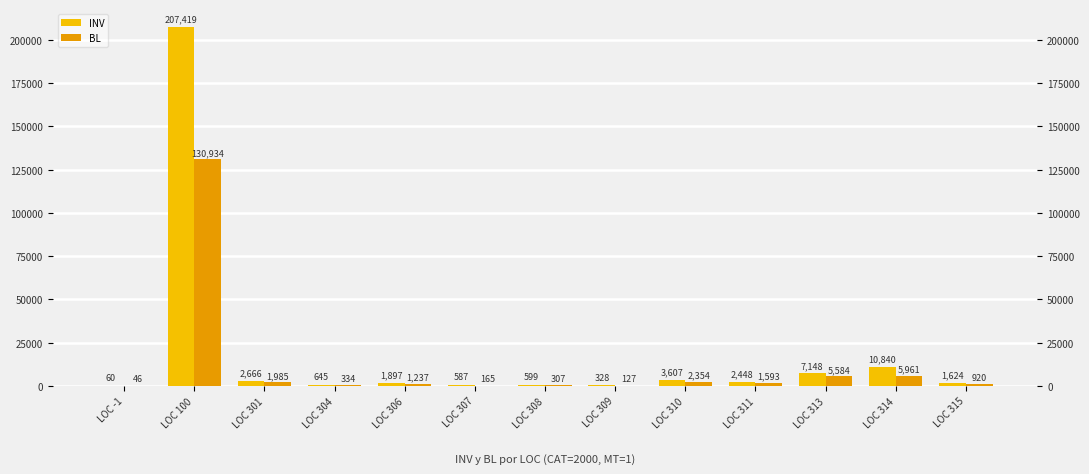

What is the sum of all INV values?

239868